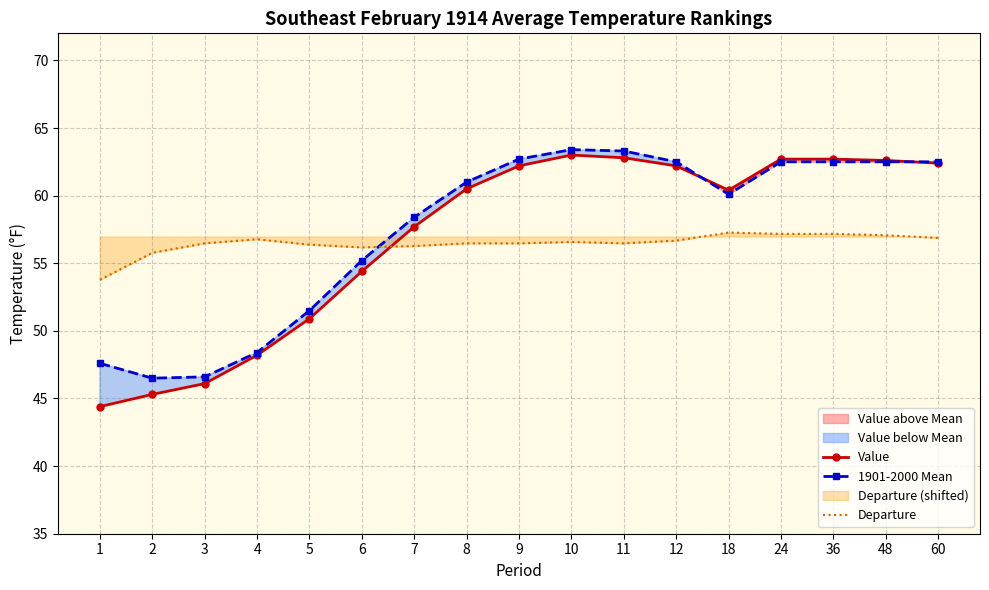

What are all the series names shown in the legend?

Value, 1901-2000 Mean, Departure